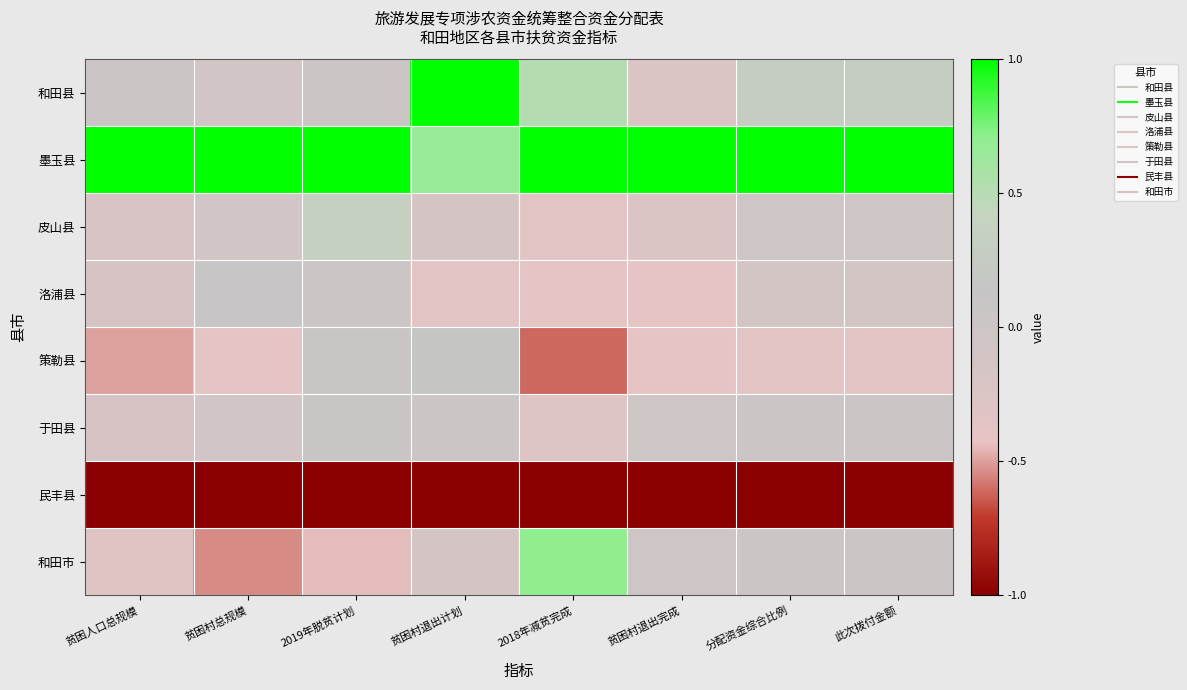

Reading right to left, list all the values displayed in this chart.

和田县: 此次拨付金额=0.3	分配资金综合比例=0.3	贫困村退出完成=-0.2	2018年减贫完成=0.5	贫困村退出计划=1.0	2019年脱贫计划=0.0	贫困村总规模=-0.1	贫困人口总规模=0.0
墨玉县: 此次拨付金额=1.0	分配资金综合比例=1.0	贫困村退出完成=1.0	2018年减贫完成=1.0	贫困村退出计划=0.7	2019年脱贫计划=1.0	贫困村总规模=1.0	贫困人口总规模=1.0
皮山县: 此次拨付金额=-0.0	分配资金综合比例=-0.0	贫困村退出完成=-0.2	2018年减贫完成=-0.4	贫困村退出计划=-0.2	2019年脱贫计划=0.3	贫困村总规模=-0.1	贫困人口总规模=-0.2
洛浦县: 此次拨付金额=-0.1	分配资金综合比例=-0.1	贫困村退出完成=-0.4	2018年减贫完成=-0.4	贫困村退出计划=-0.4	2019年脱贫计划=0.0	贫困村总规模=0.1	贫困人口总规模=-0.2
策勒县: 此次拨付金额=-0.3	分配资金综合比例=-0.3	贫困村退出完成=-0.4	2018年减贫完成=-0.6	贫困村退出计划=0.2	2019年脱贫计划=0.0	贫困村总规模=-0.4	贫困人口总规模=-0.5
于田县: 此次拨付金额=0.0	分配资金综合比例=0.0	贫困村退出完成=-0.0	2018年减贫完成=-0.3	贫困村退出计划=0.0	2019年脱贫计划=0.0	贫困村总规模=-0.1	贫困人口总规模=-0.2
民丰县: 此次拨付金额=-1.0	分配资金综合比例=-1.0	贫困村退出完成=-1.0	2018年减贫完成=-1.0	贫困村退出计划=-1.0	2019年脱贫计划=-1.0	贫困村总规模=-1.0	贫困人口总规模=-1.0
和田市: 此次拨付金额=0.0	分配资金综合比例=0.0	贫困村退出完成=-0.0	2018年减贫完成=0.7	贫困村退出计划=-0.2	2019年脱贫计划=-0.4	贫困村总规模=-0.5	贫困人口总规模=-0.3